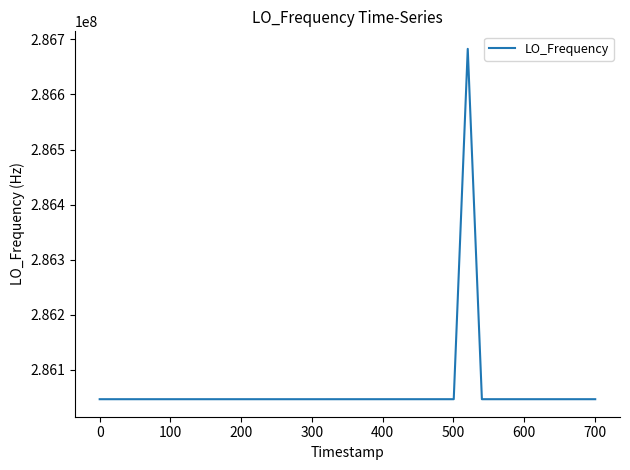

What is the minimum value shown in the chart?

286046998.8